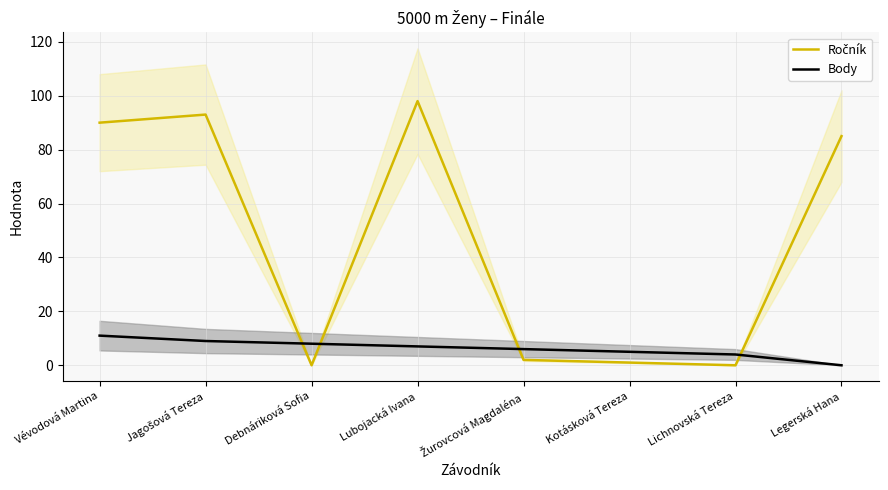

Is the value of Ročník at Jagošová Tereza greater than the value of Body at Lubojacká Ivana?

Yes